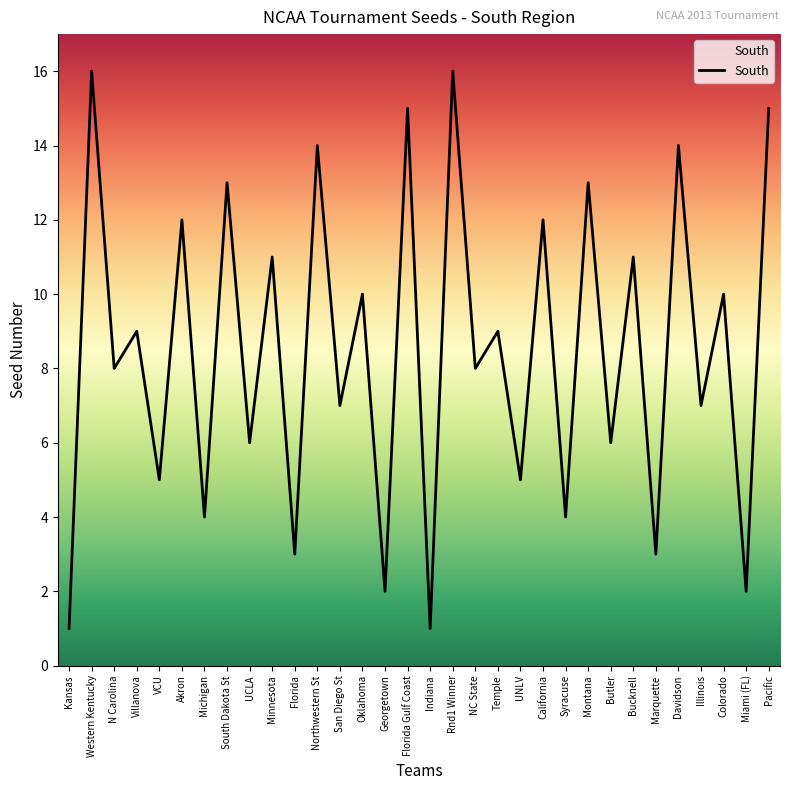

What is the ratio of the value at Oklahoma to the value at NC State?

1.2